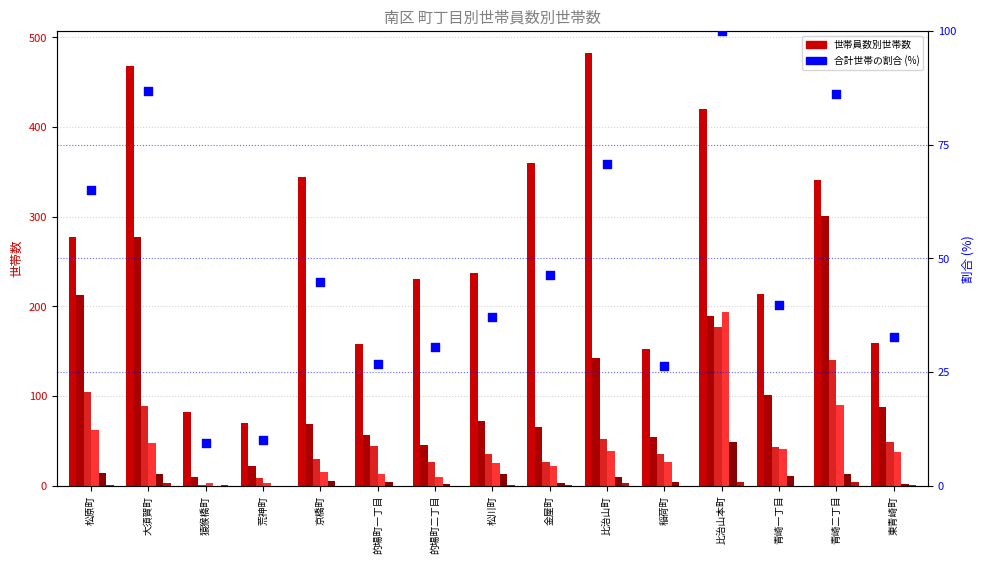

Is the value of 4人世帯 at 青崎二丁目 greater than the value of 6人世帯 at 比治山本町?

Yes